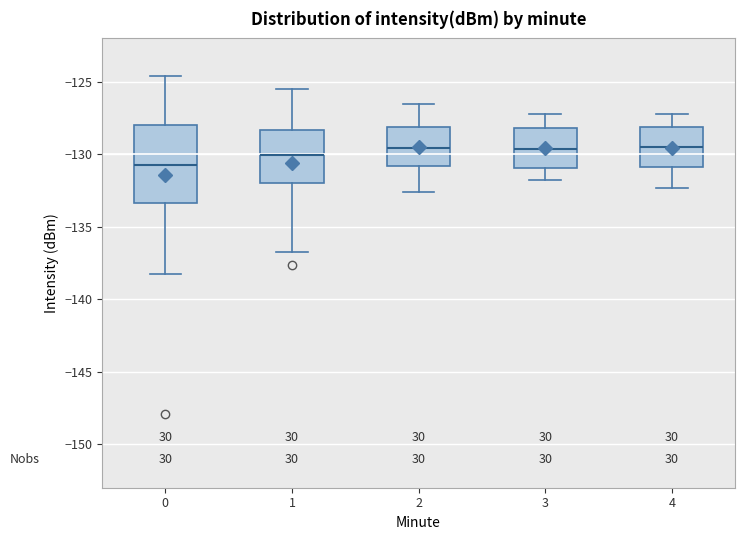

Reading left to right, read every box against the y-axis: the position of its median line, the range the box covers, and the ends of its whiskers. The values are not printed on the chart, so give them approximately, as read against the axis.

0: median -130.5, box -133.5 to -128.0, whiskers -138.5 to -124.5
1: median -130.0, box -132.0 to -128.5, whiskers -137.0 to -125.5
2: median -129.5, box -131.0 to -128.0, whiskers -132.5 to -126.5
3: median -129.5, box -131.0 to -128.0, whiskers -132.0 to -127.0
4: median -129.5, box -131.0 to -128.0, whiskers -132.5 to -127.0